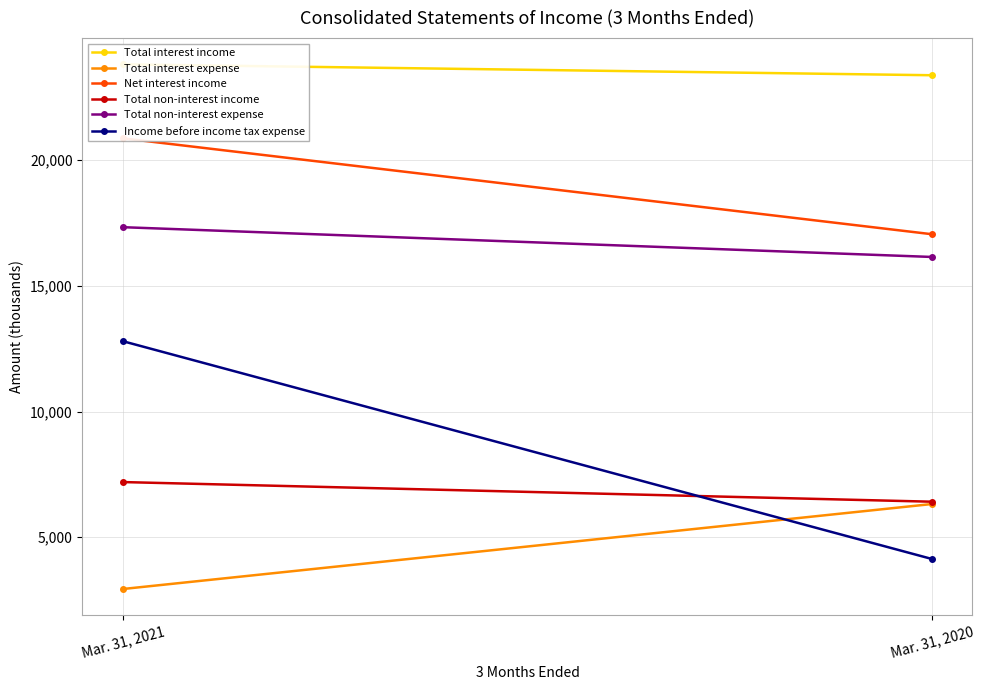

What are all the series names shown in the legend?

Total interest income, Total interest expense, Net interest income, Total non-interest income, Total non-interest expense, Income before income tax expense